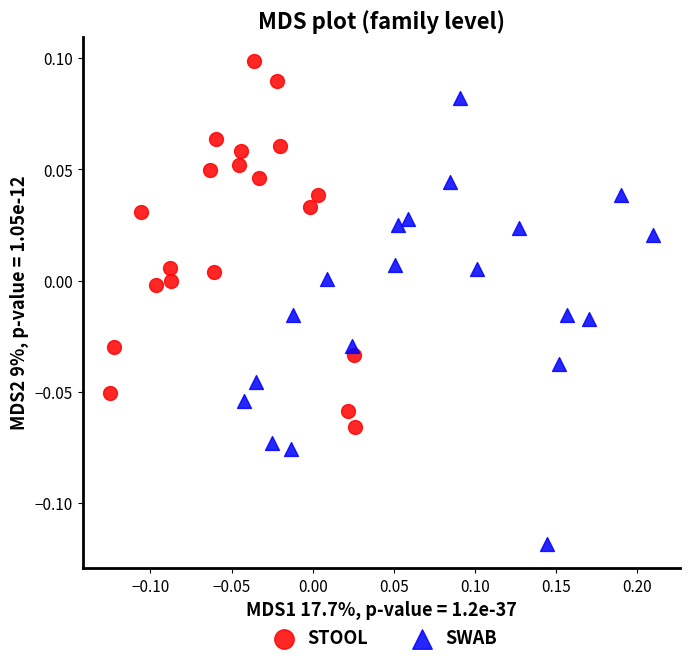

Which series reaches the minimum Y coordinate?

SWAB